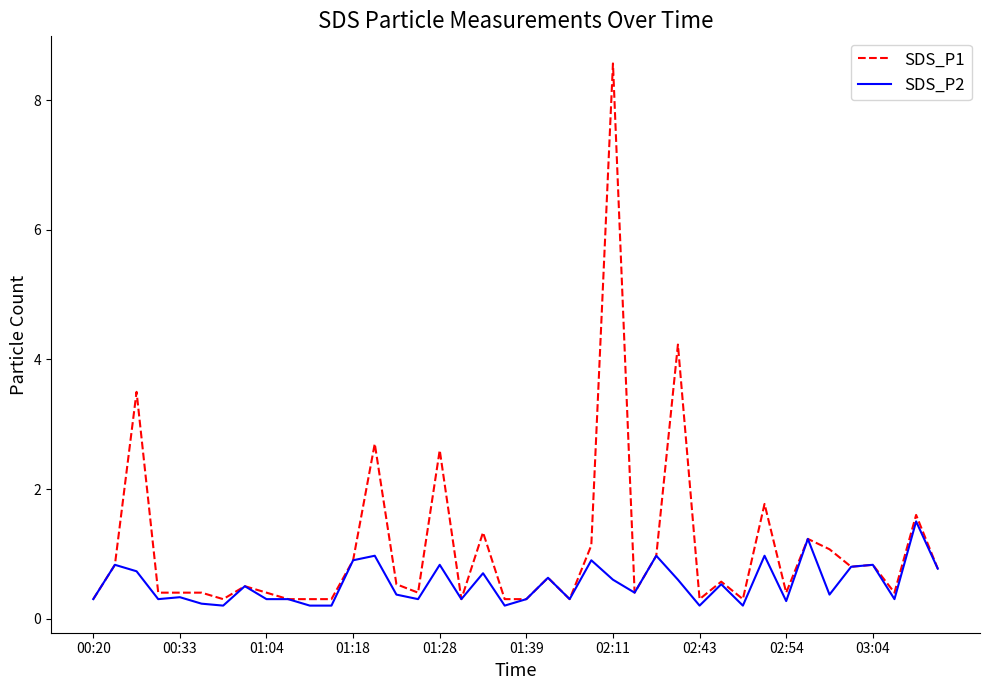

Reading right to left, extract all data points from this chart.

SDS_P1: 0.8	1.6	0.4	0.8	0.8	1.1	1.2	0.4	1.8	0.3	0.6	0.3	4.2	1.0	0.4	8.6	1.1	0.3	0.6	0.3	0.3	1.3	0.3	2.6	0.4	0.5	2.7	0.9	0.3	0.3	0.3	0.4	0.5	0.3	0.4	0.4	0.4	3.5	0.8	0.3
SDS_P2: 0.8	1.5	0.3	0.8	0.8	0.4	1.2	0.3	1.0	0.2	0.5	0.2	0.6	1.0	0.4	0.6	0.9	0.3	0.6	0.3	0.2	0.7	0.3	0.8	0.3	0.4	1.0	0.9	0.2	0.2	0.3	0.3	0.5	0.2	0.2	0.3	0.3	0.7	0.8	0.3